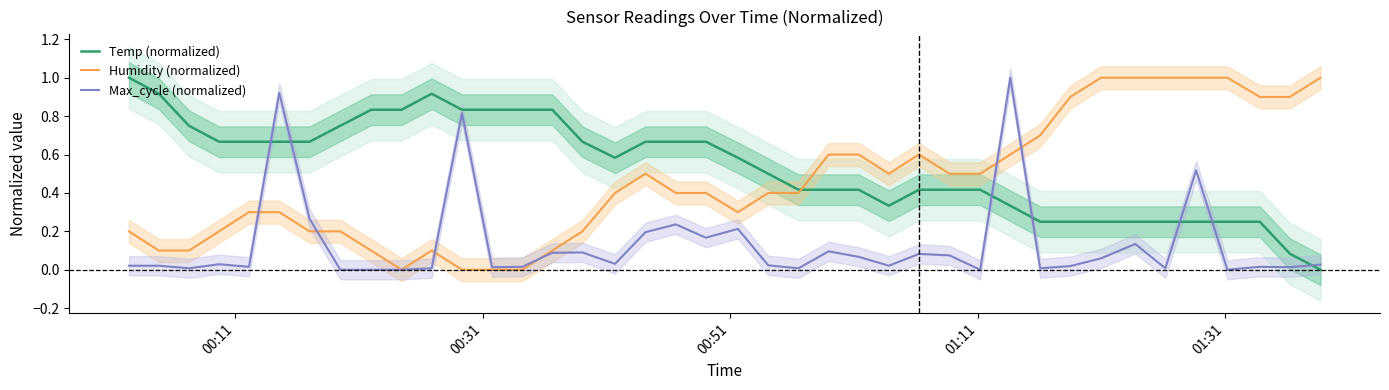

True or false: Humidity (normalized) and Temp (normalized) cross at least once.

True